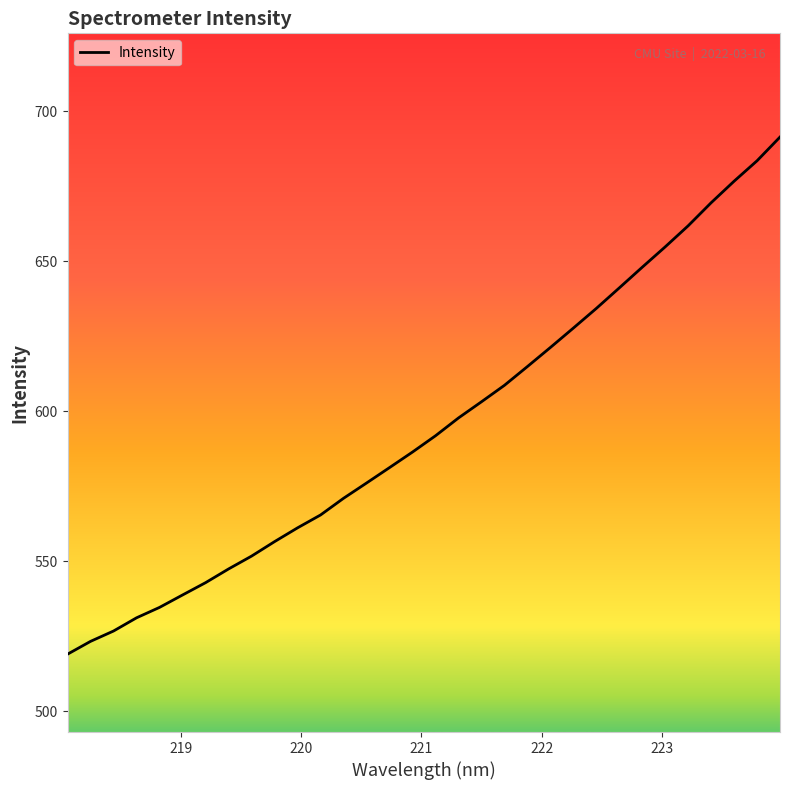

What is the smallest value displayed?

519.0